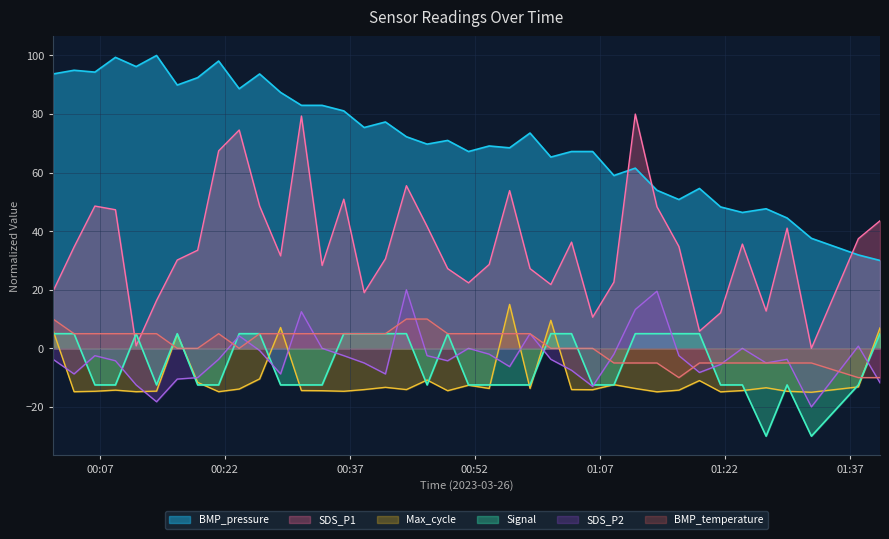

True or false: SDS_P1 and Signal intersect in this chart.

True